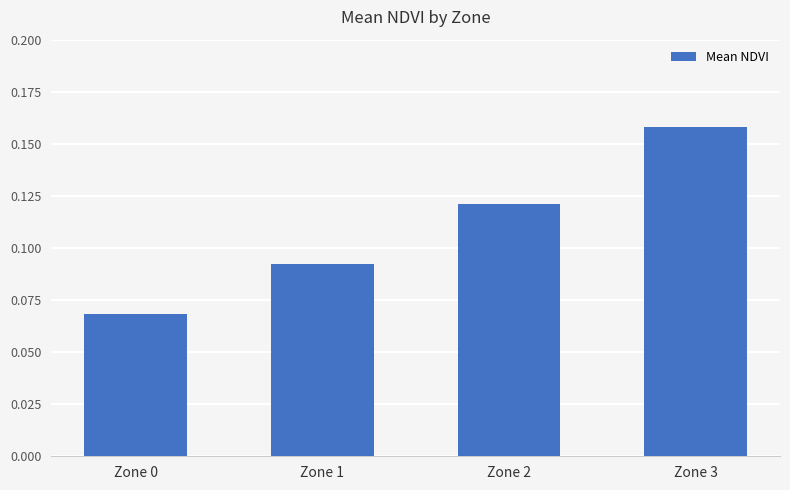

Which label corresponds to the smallest value in the chart?

Zone 0